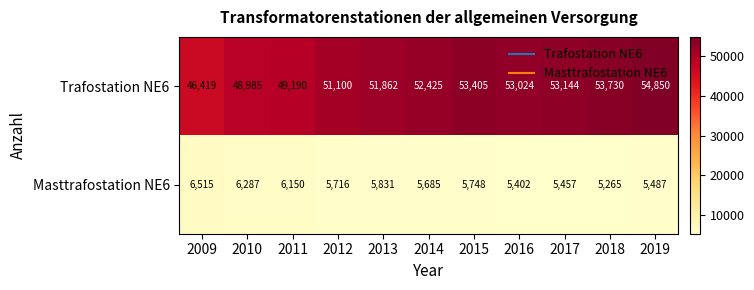

Rank the series by their average value, from lowest to highest.

Masttrafostation NE6, Trafostation NE6